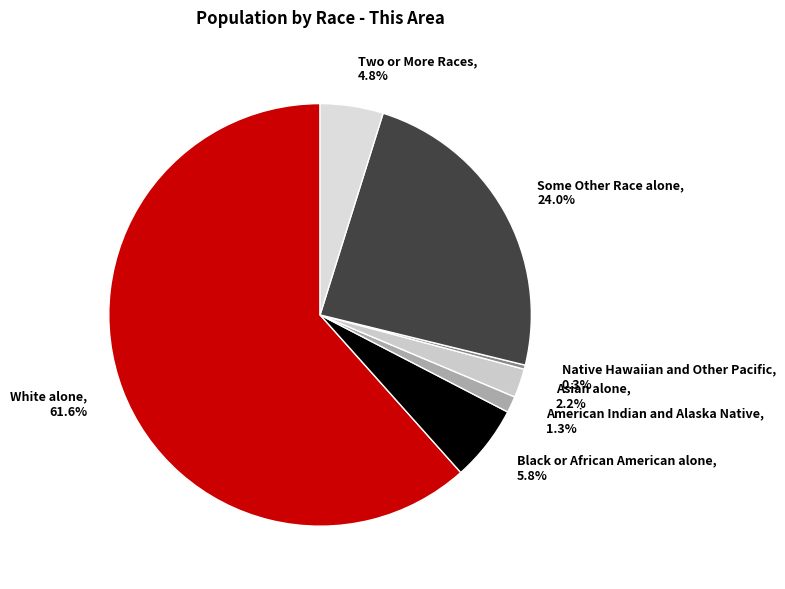

Which slice is the smallest?

Native Hawaiian and Other Pacific